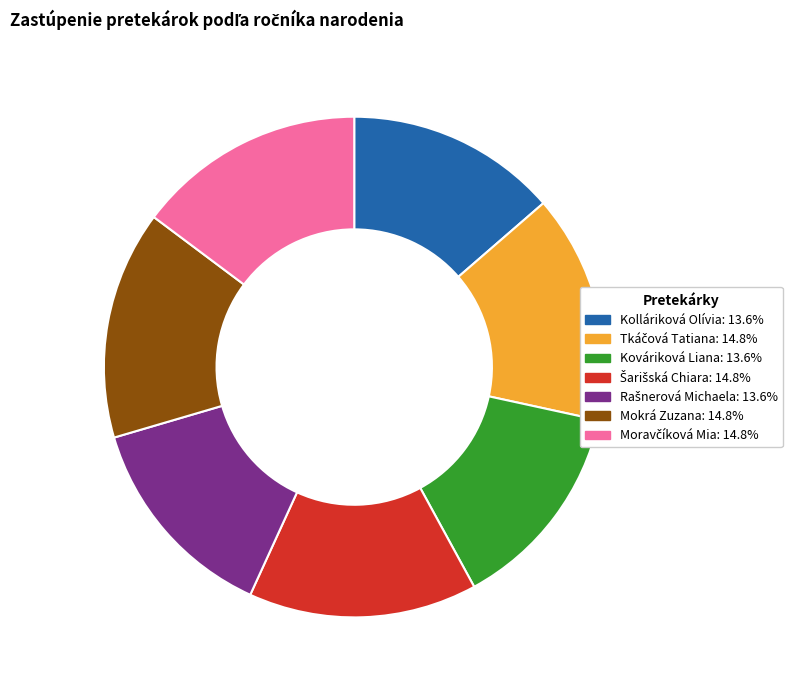

Does any single category account for the majority?

No